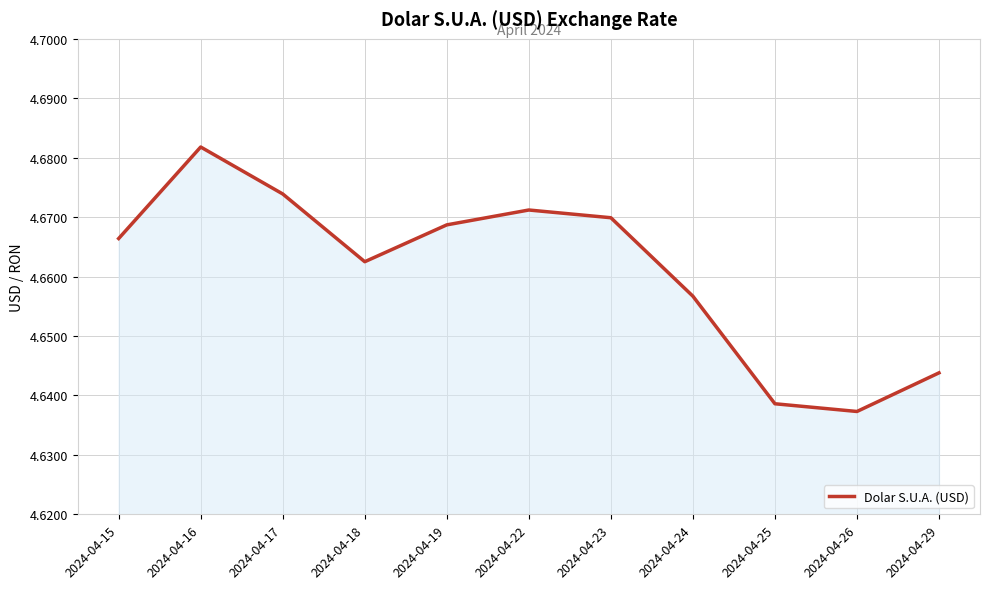

What is the sum of all values?

51.3